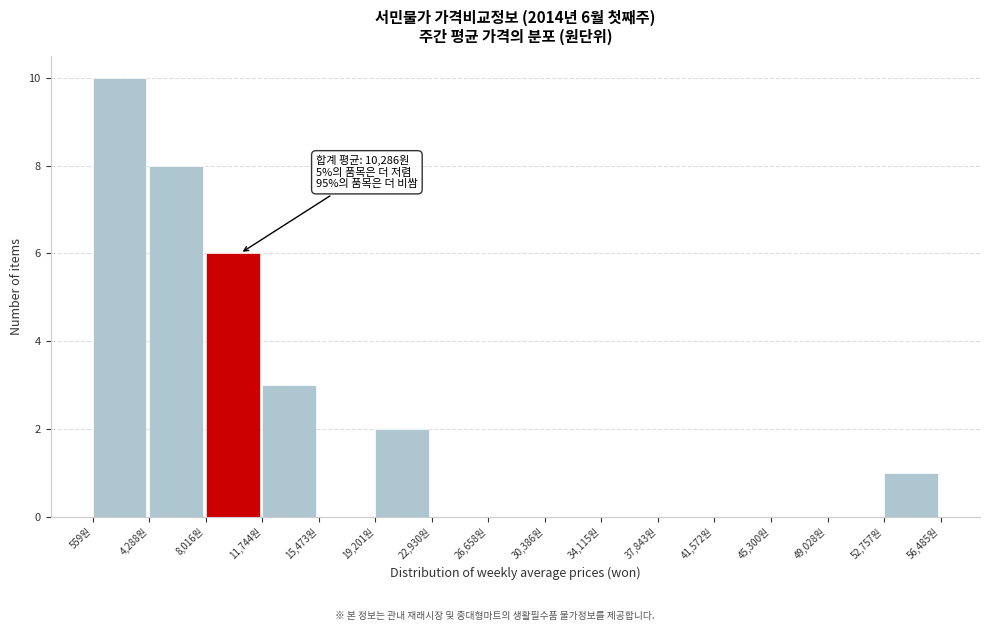

Over which range of the x-axis is the bar tallest?

500 to 4500